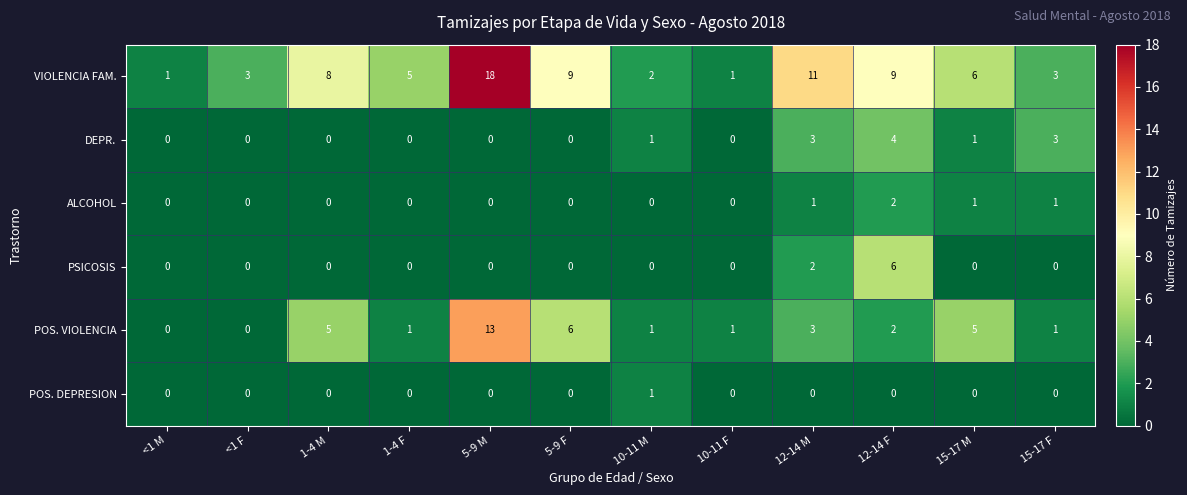

What is the spread (max minus min) of values at <1 F?

3